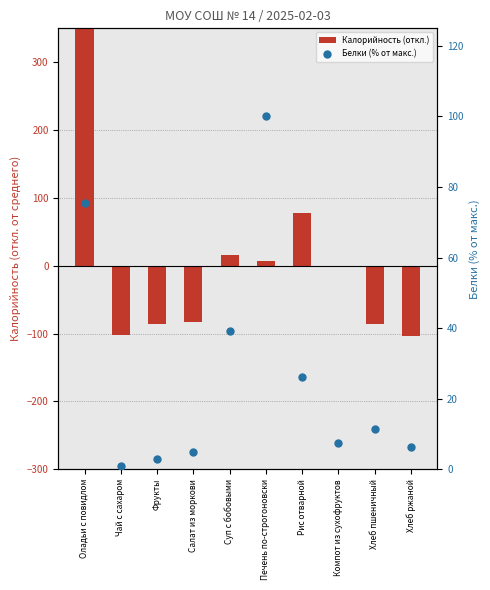

Is the value of Белки (% от макс.) at Чай с сахаром greater than the value of Калорийность (откл.) at Фрукты?

Yes